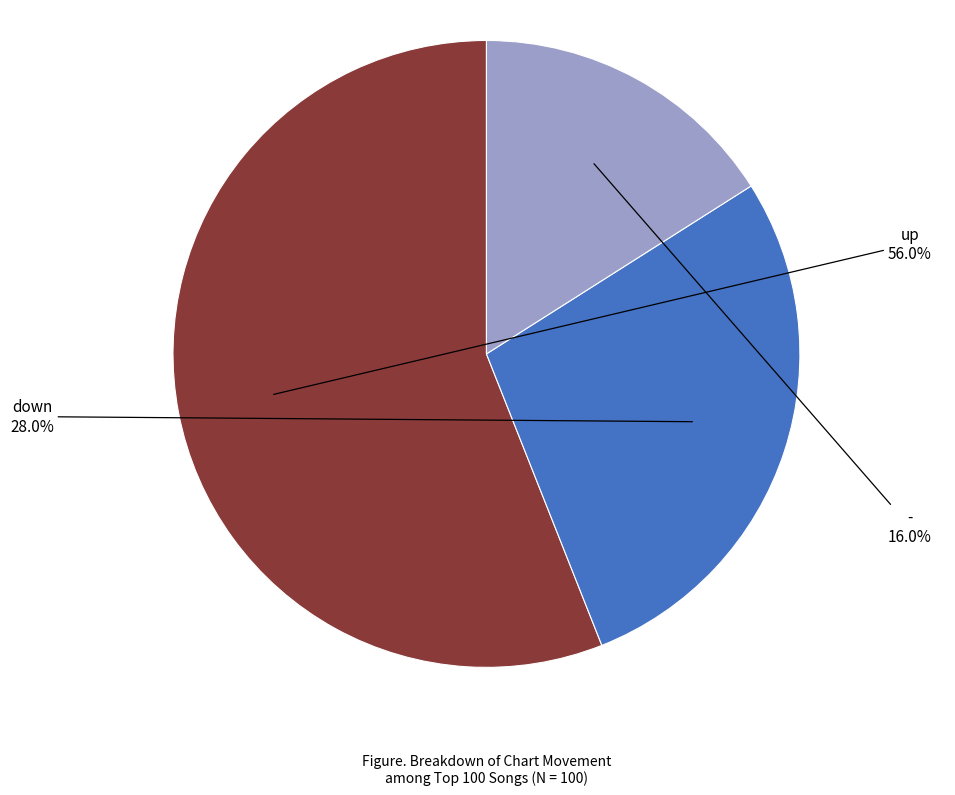

Which slice is the largest?

up